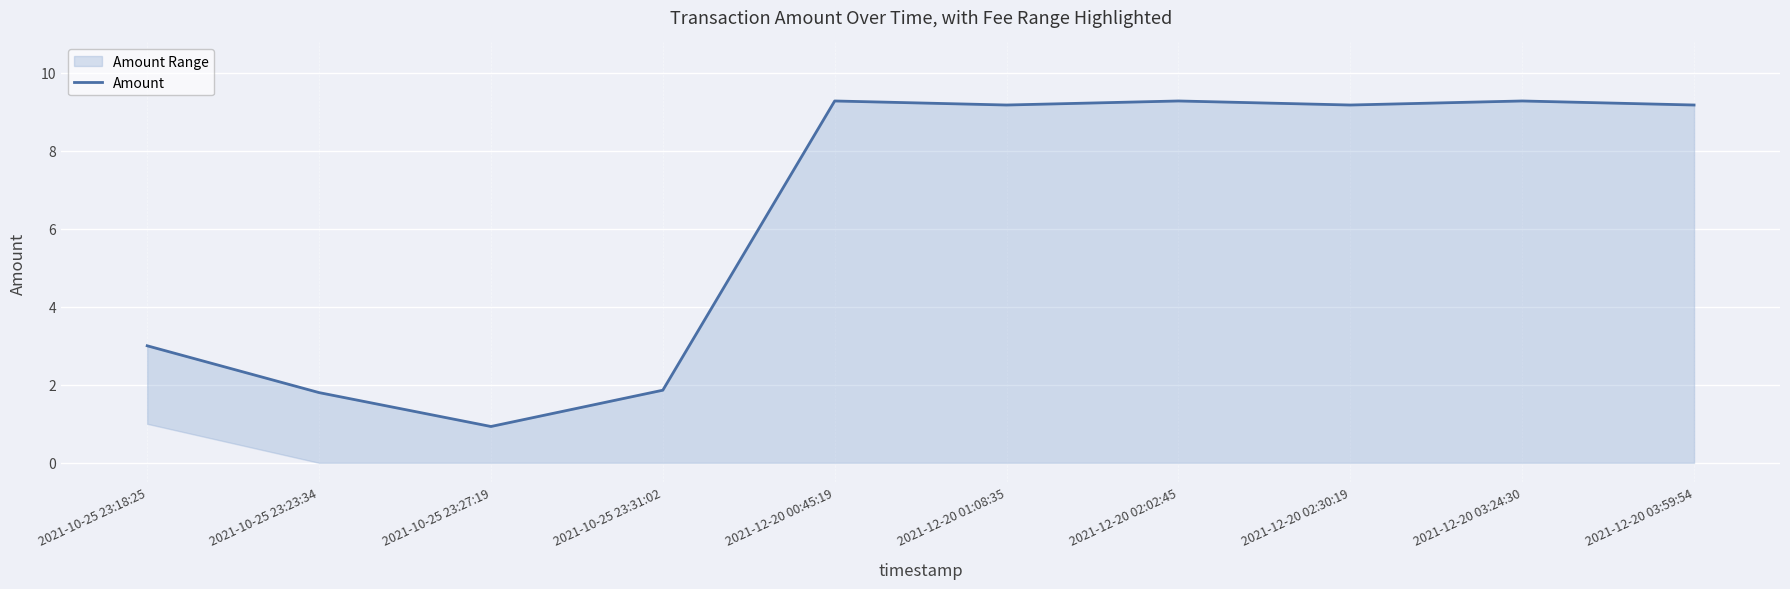

Reading right to left, what are all the values shown in this chart?

2021-12-20 03:59:54=9.2	2021-12-20 03:24:30=9.3	2021-12-20 02:30:19=9.2	2021-12-20 02:02:45=9.3	2021-12-20 01:08:35=9.2	2021-12-20 00:45:19=9.3	2021-10-25 23:31:02=1.9	2021-10-25 23:27:19=0.9	2021-10-25 23:23:34=1.8	2021-10-25 23:18:25=3.0